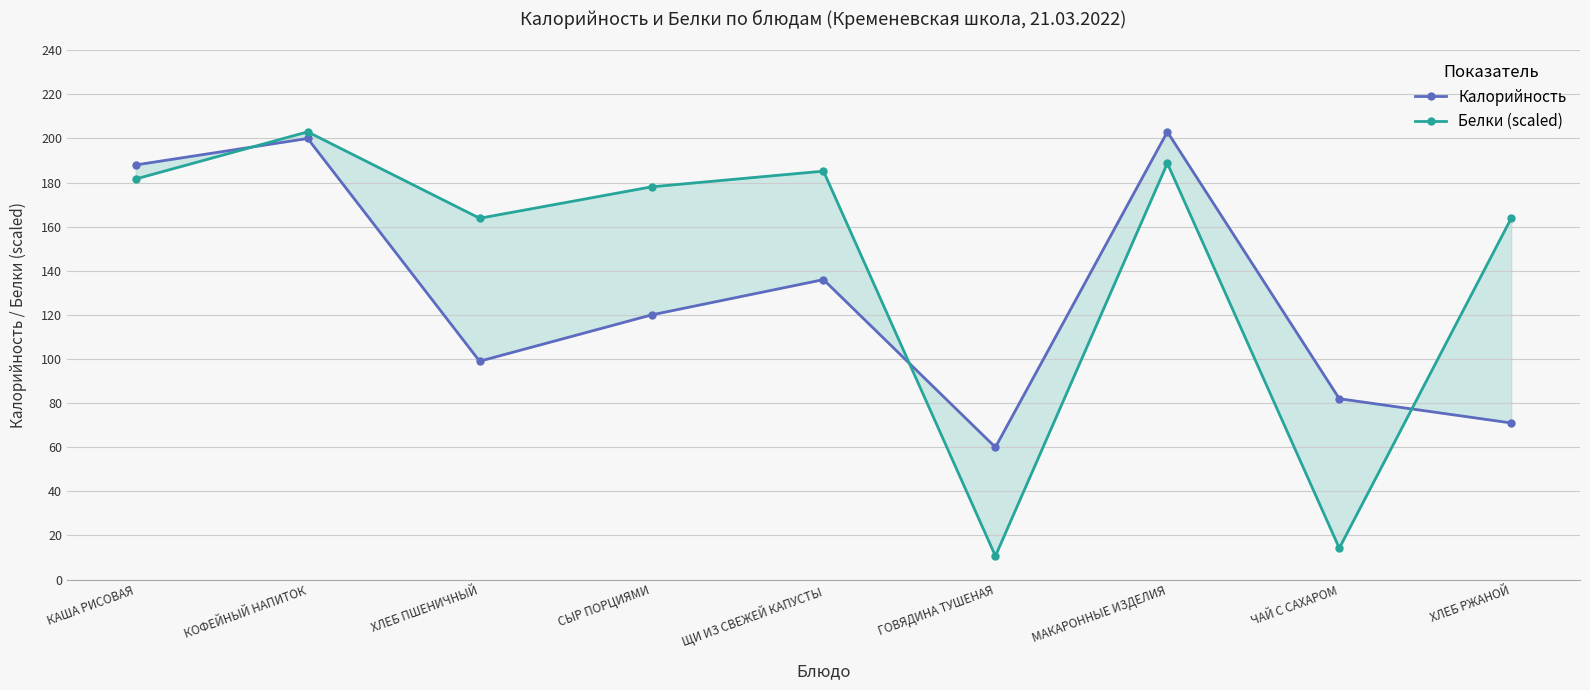

Which series has the largest total across all categories?

Белки (scaled)